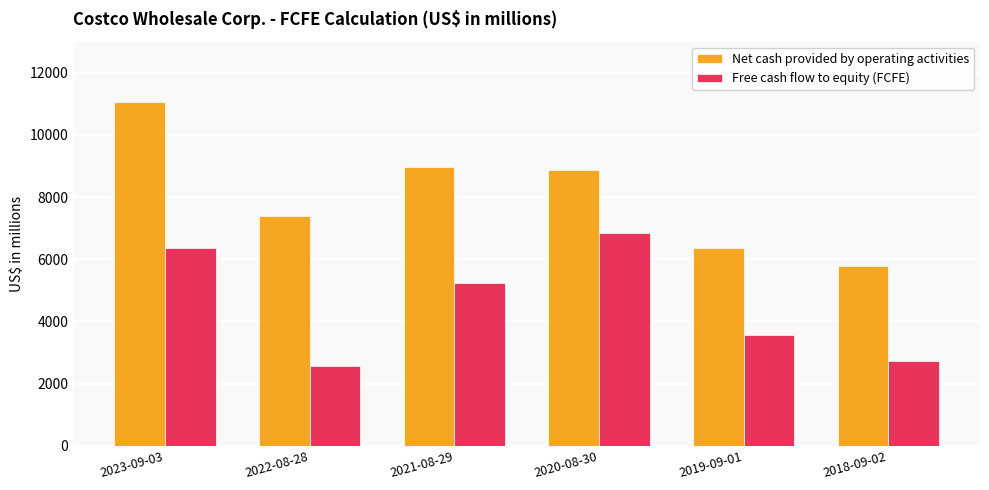

What position from the left is 2021-08-29?

3